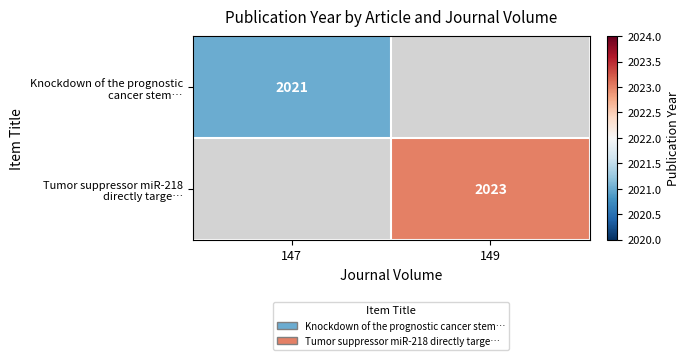

List the series in order of their peak value, lowest first.

Knockdown of the prognostic cancer stem…, Tumor suppressor miR-218 directly targe…